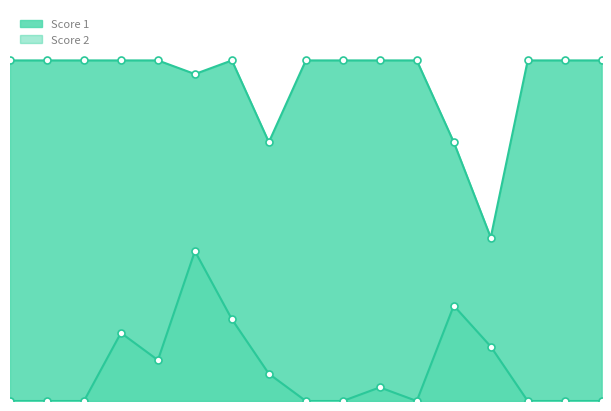

The Score 2 series shows 0 at 11. True or false?

False